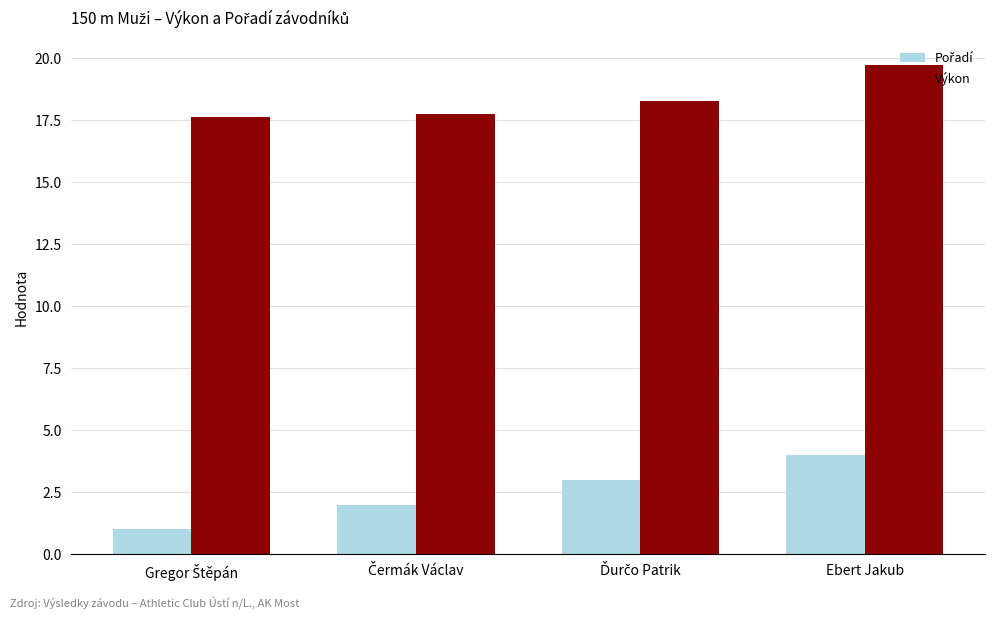

Count the Výkon values in the range 17 to 19.

3